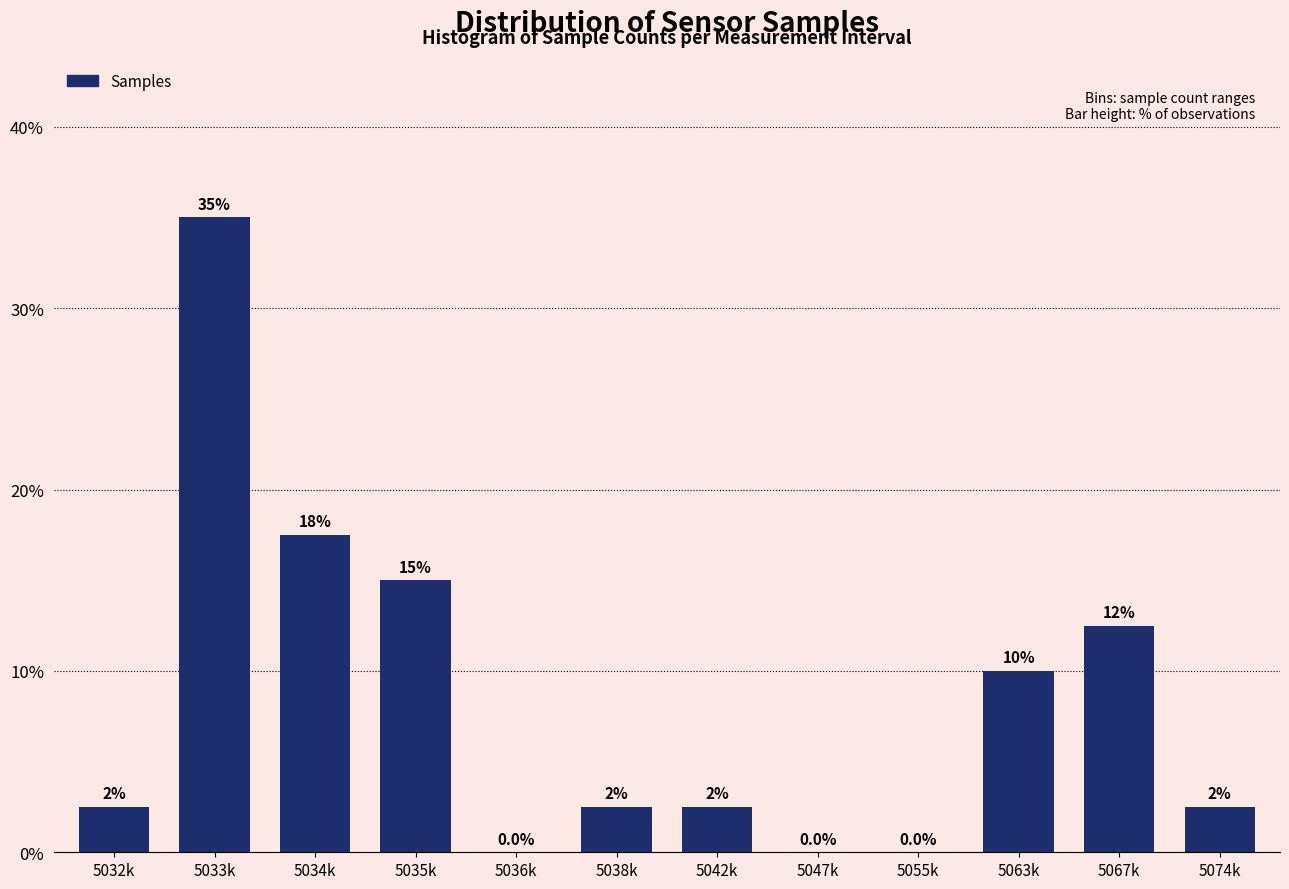

Reading left to right, list all the values displayed in this chart.

5032k=2.5	5033k=35.0	5034k=17.5	5035k=15.0	5036k=0.0	5038k=2.5	5042k=2.5	5047k=0.0	5055k=0.0	5063k=10.0	5067k=12.5	5074k=2.5